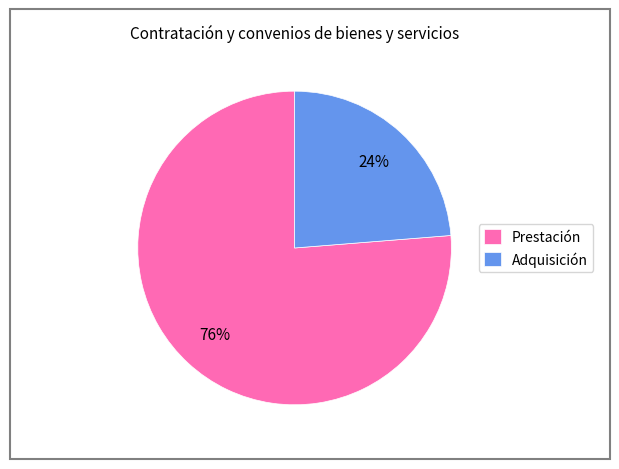

To the nearest percent, what portion does Adquisición represent?

24%